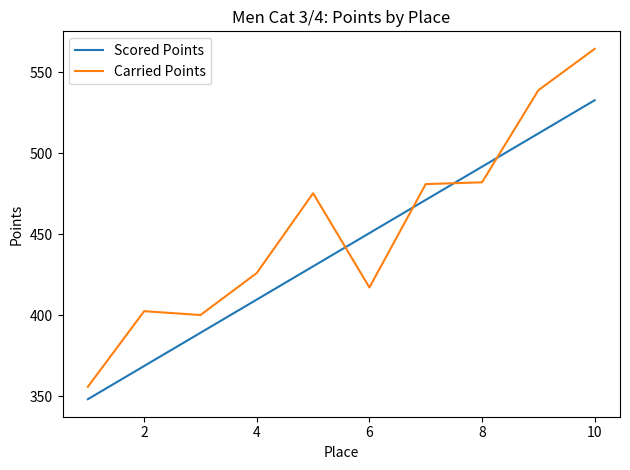

List the series in order of their peak value, highest first.

Carried Points, Scored Points